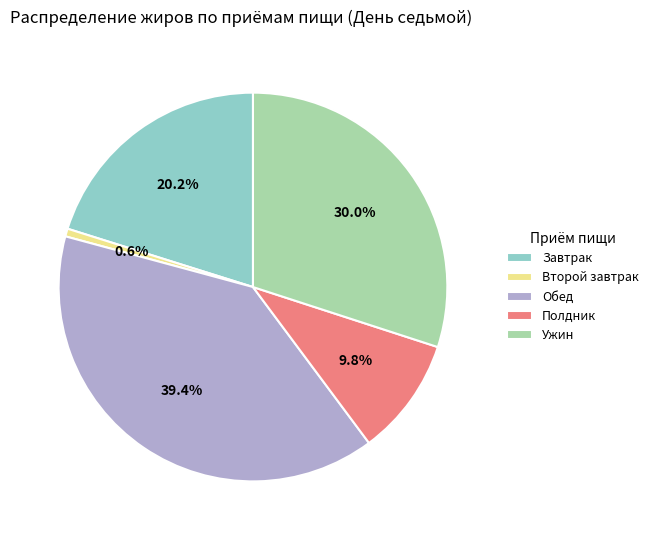

To the nearest percent, what percentage of the pie is Второй завтрак?

1%